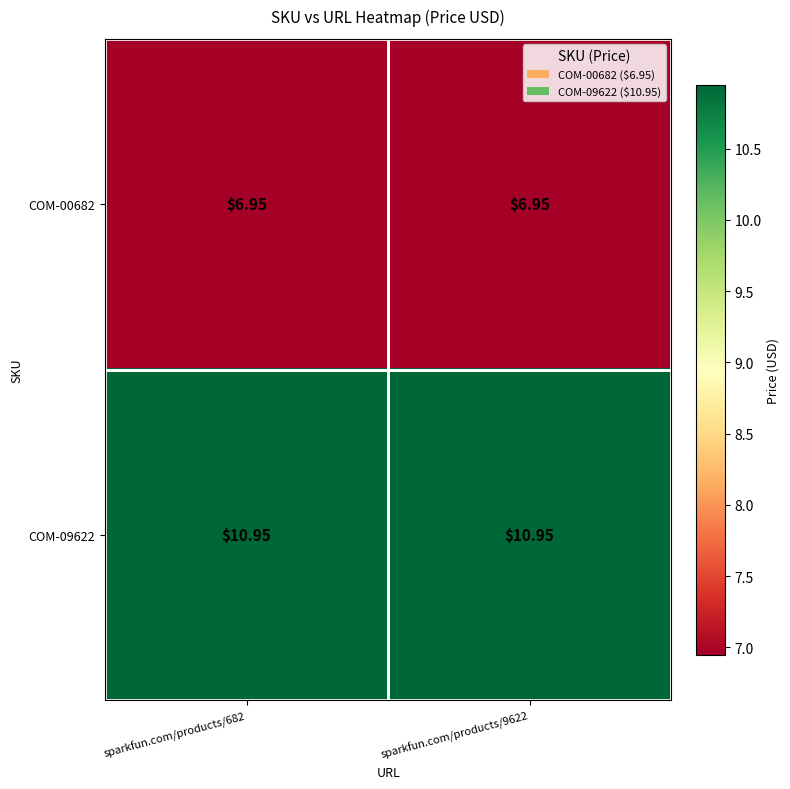

Is the value of COM-09622 at sparkfun.com/products/9622 greater than the value of COM-00682 at sparkfun.com/products/682?

Yes